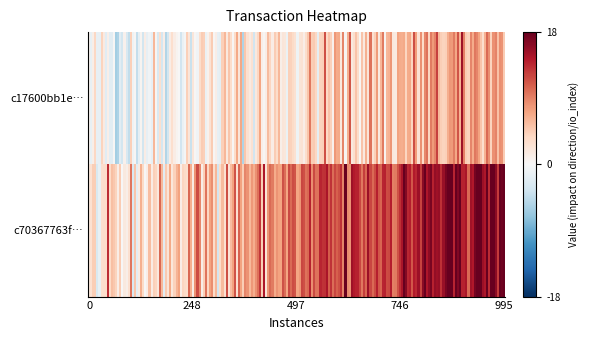

What is the maximum value shown in the chart?

18